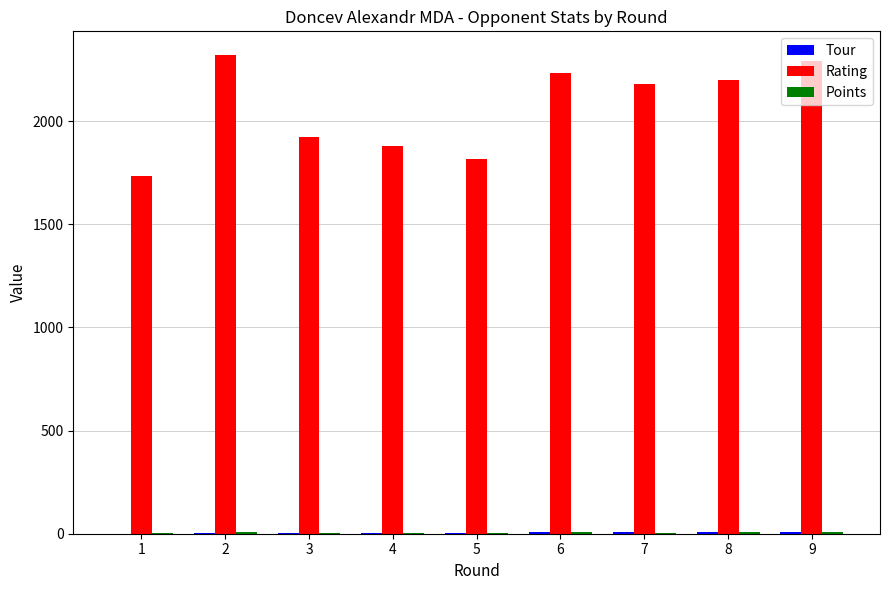

The value of Rating at 9 is 2290.0. True or false?

True